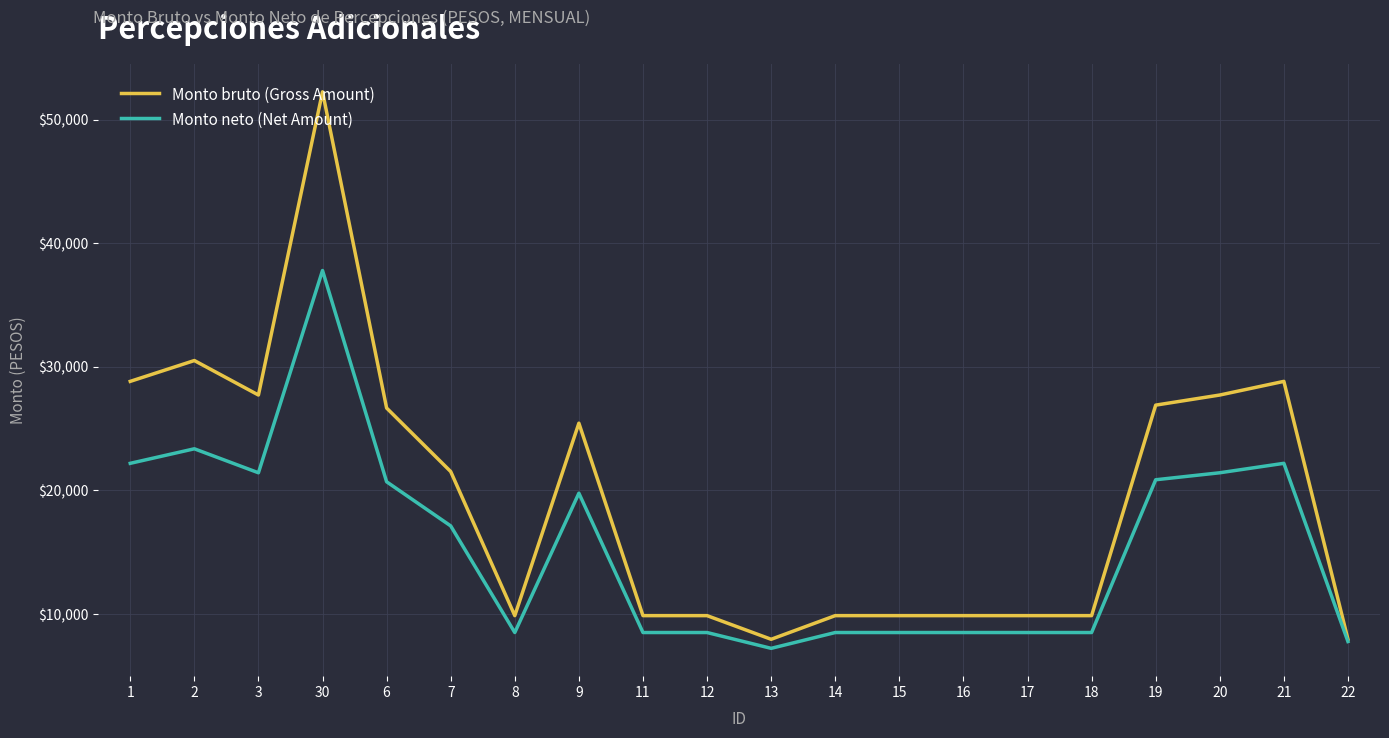

Read the Monto bruto (Gross Amount) value at 18.

9852.5